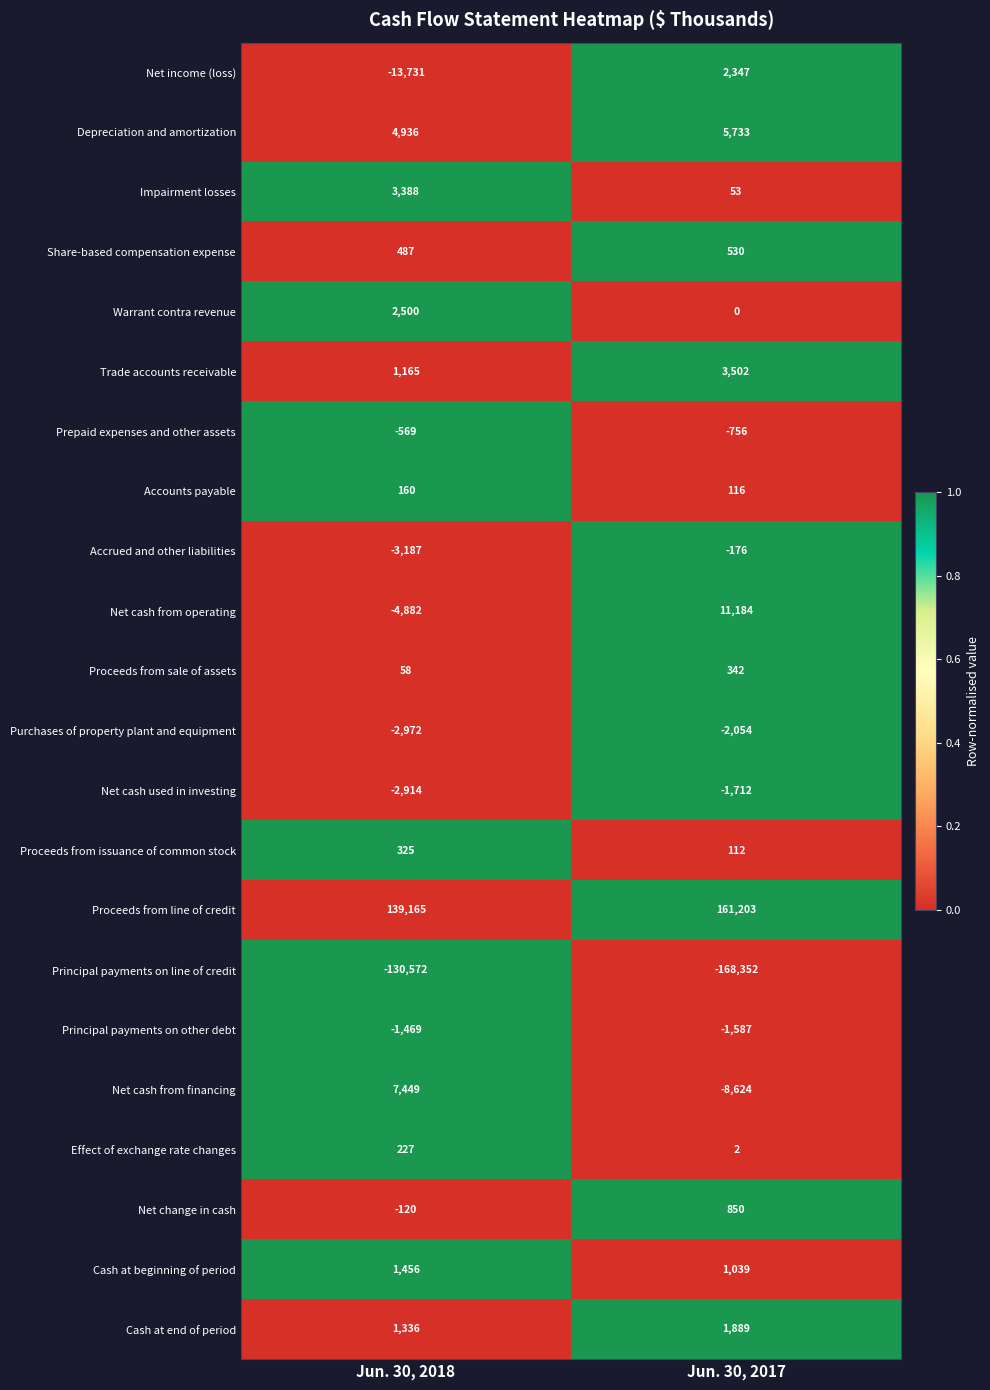

At which label is Share-based compensation expense closest to 508?

Jun. 30, 2018